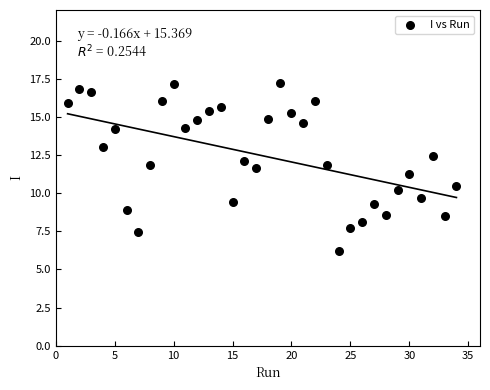

What Y value in the scatter plot is closest to 11?

11.3